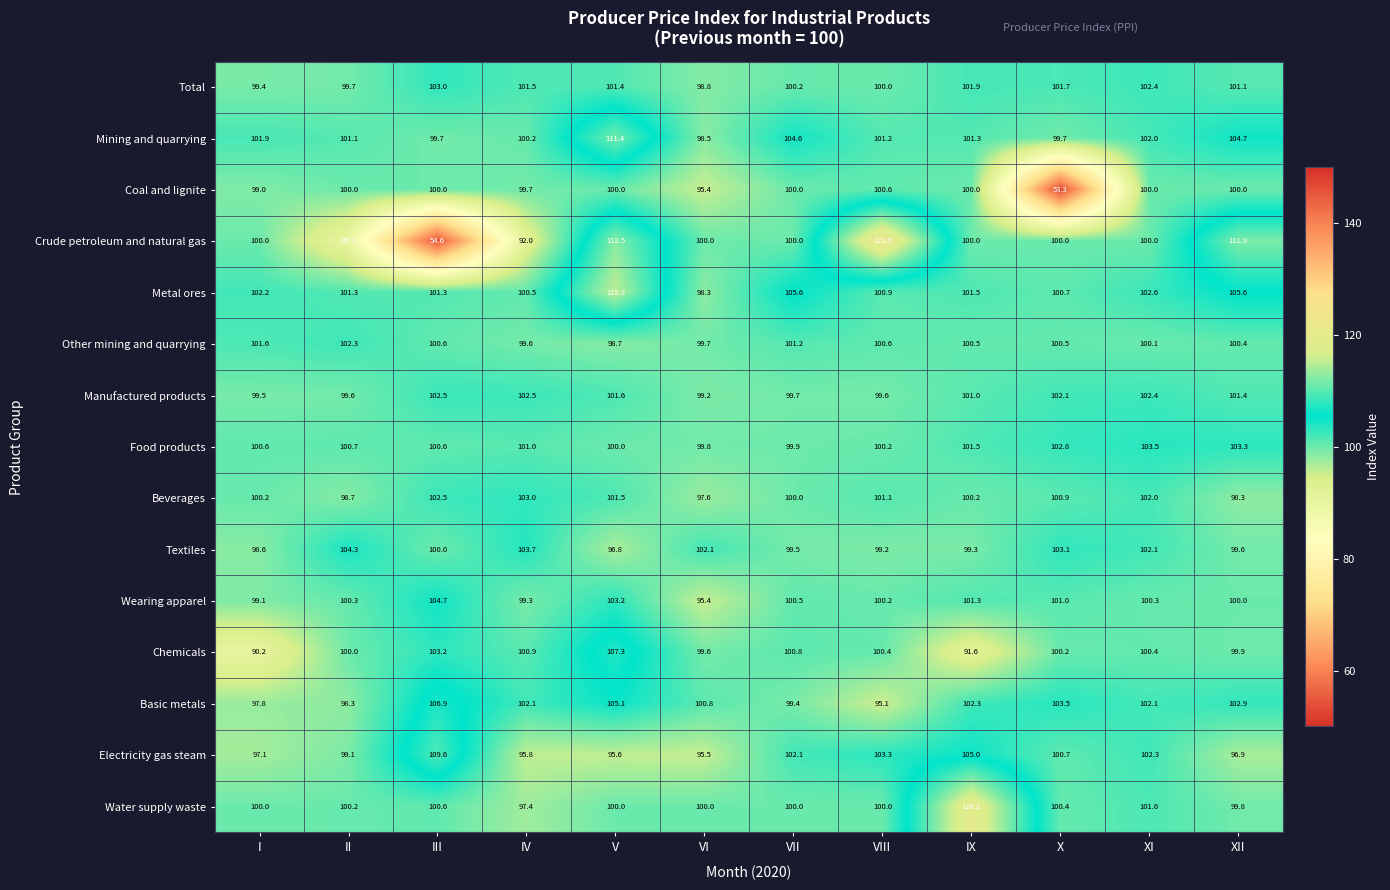

What is the sum of the Chemicals values at XII and I?

190.1